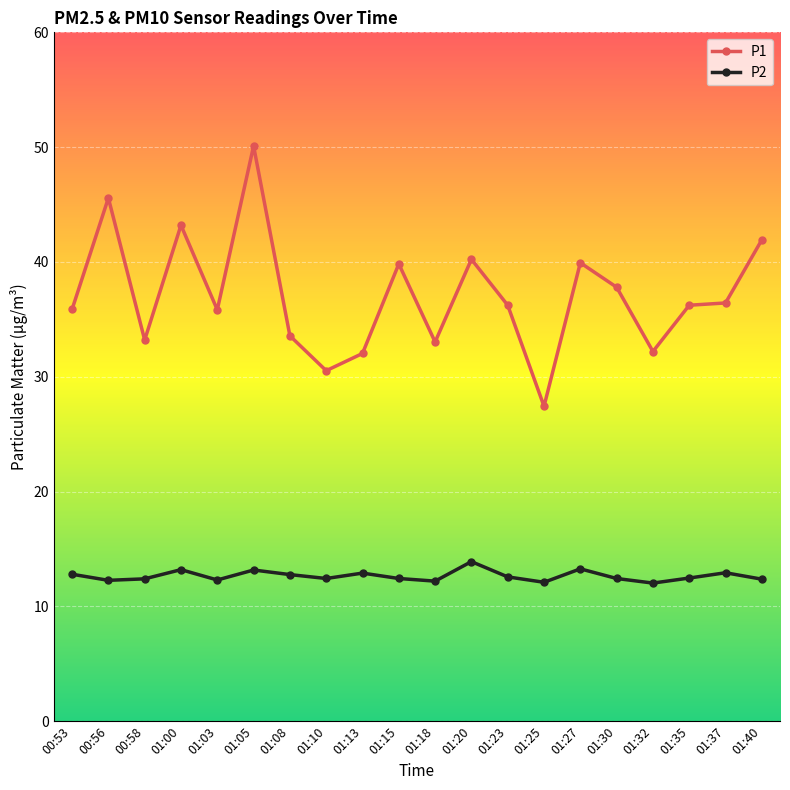

True or false: P2 and P1 cross at least once.

False